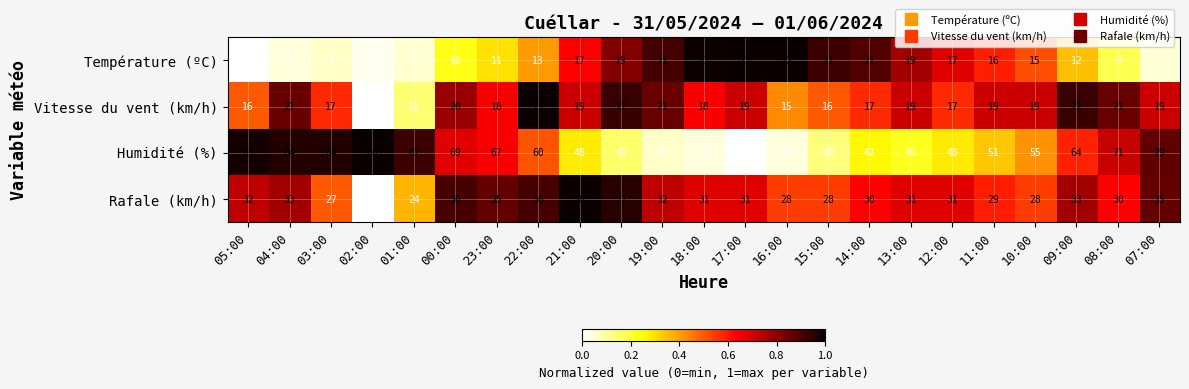

What is the sum of all Vitesse du vent (km/h) values?

418